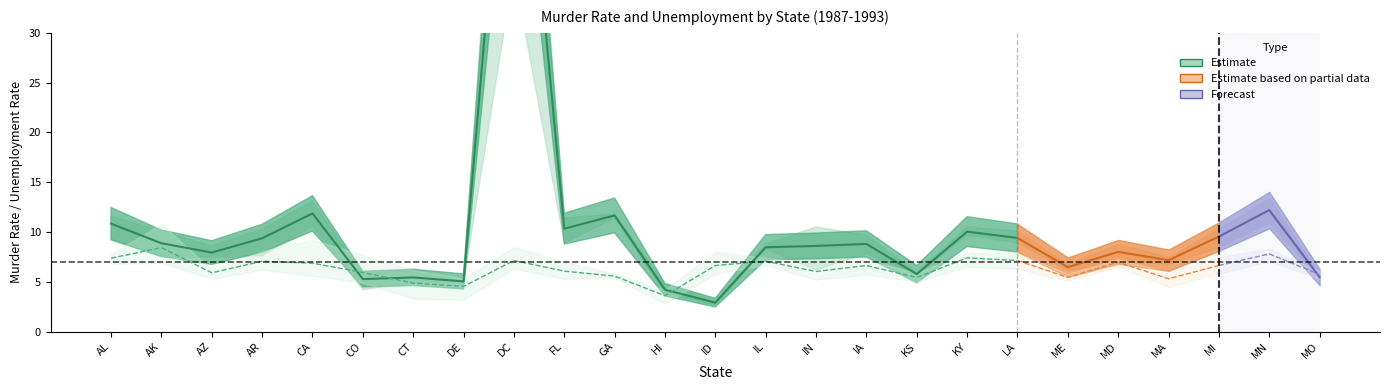

How many distinct data groups are displayed?

6